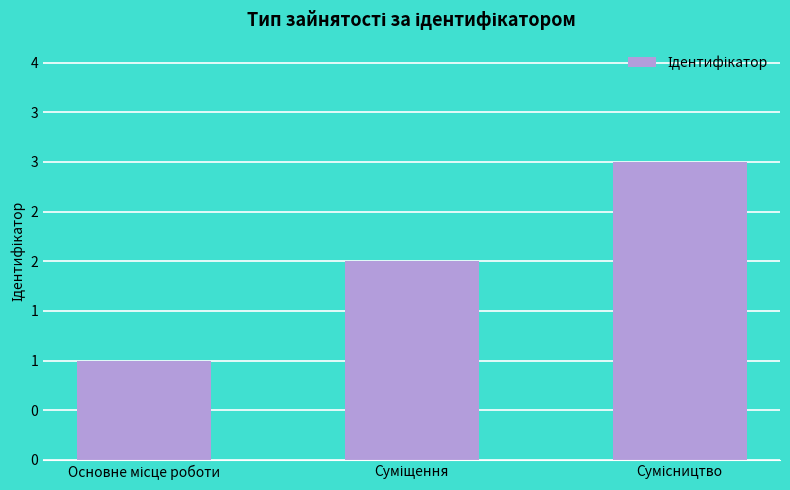

Are the bars horizontal?

No